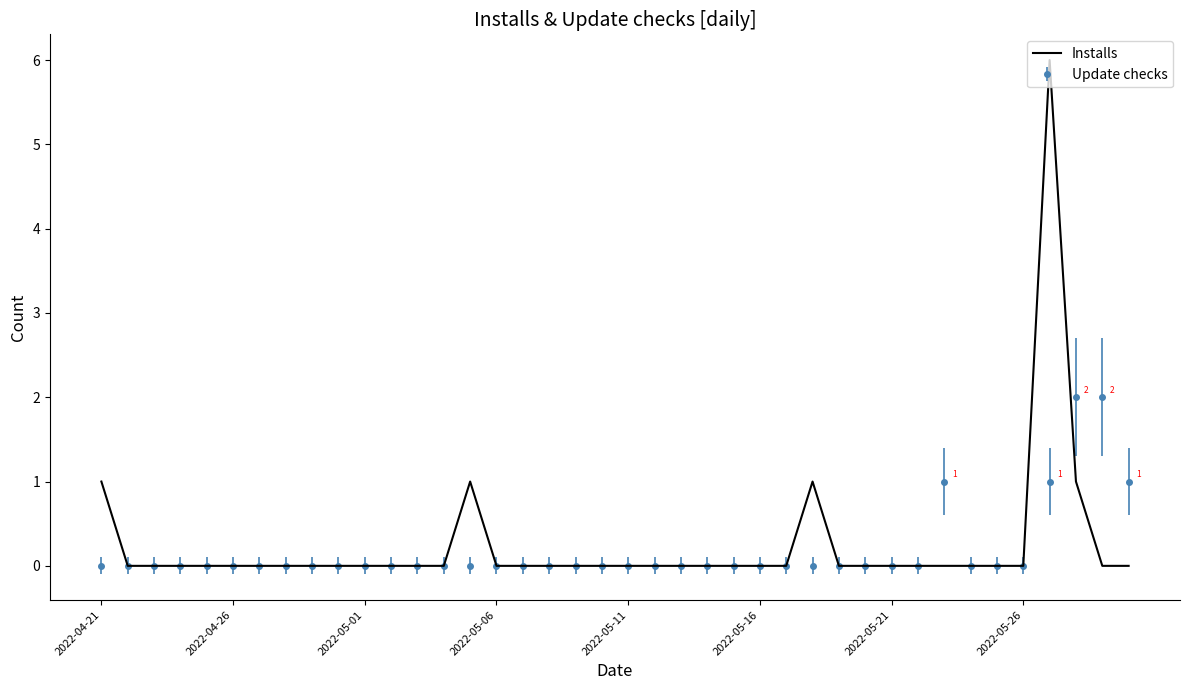

Which series has the largest range (max minus min)?

Installs